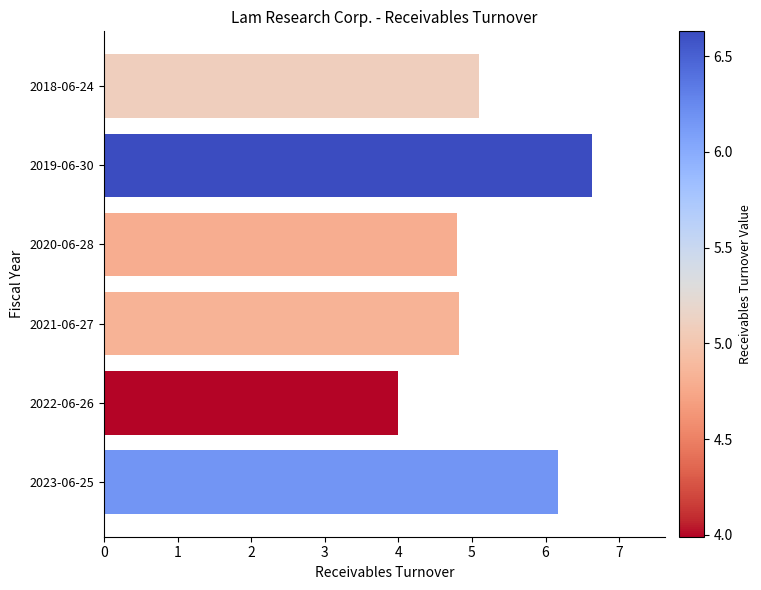

True or false: the data shows 3.8 at 2023-06-25.

False